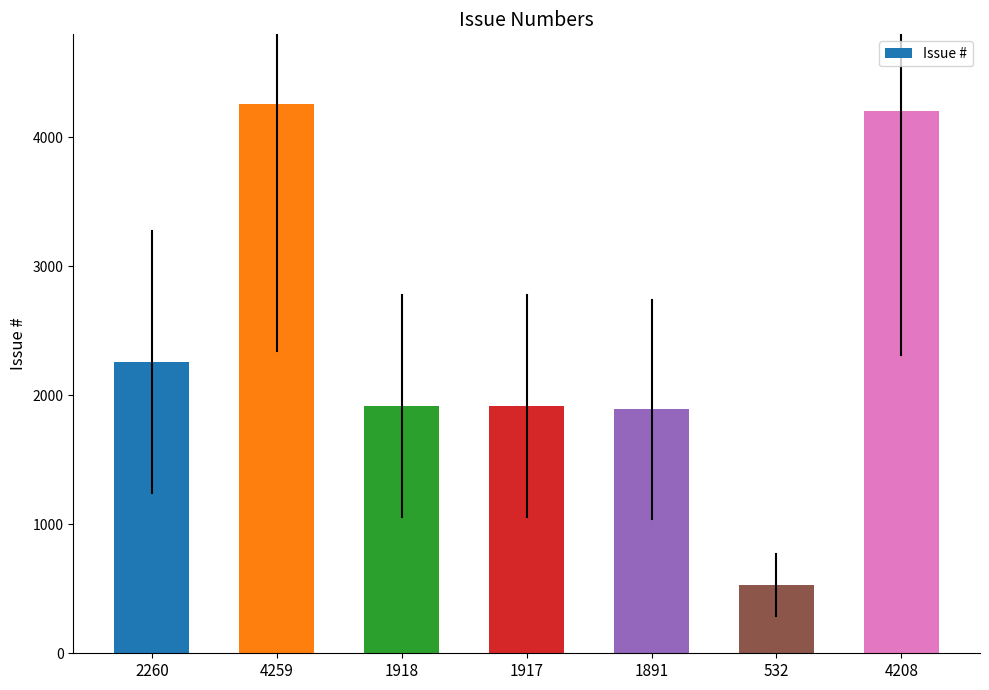

What is the label of the 3rd bar from the left?

1918